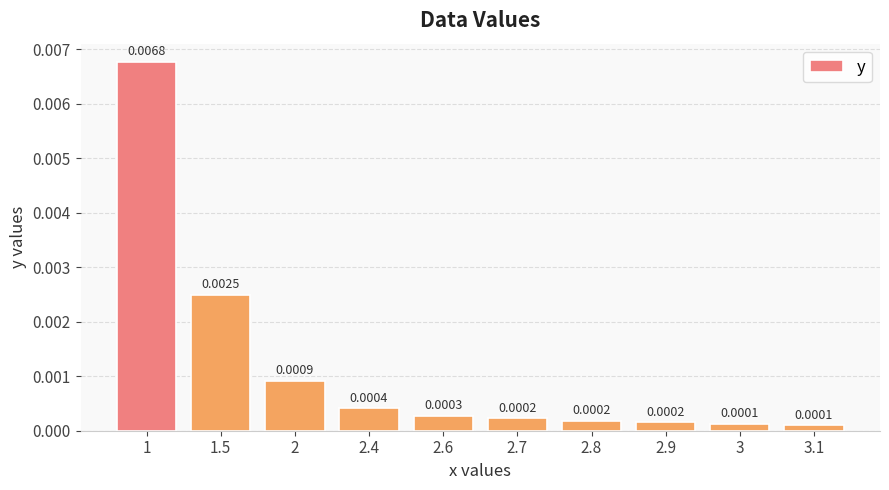

Between 2.8 and 3, which is larger?

2.8